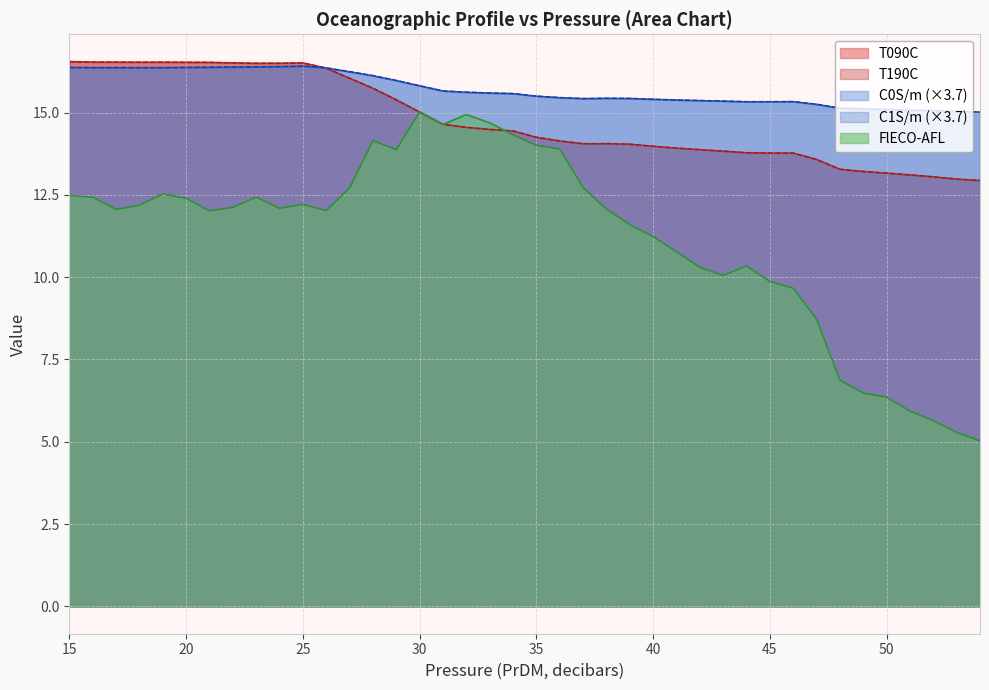

The value of T190C at 40 is 3.9. True or false?

False